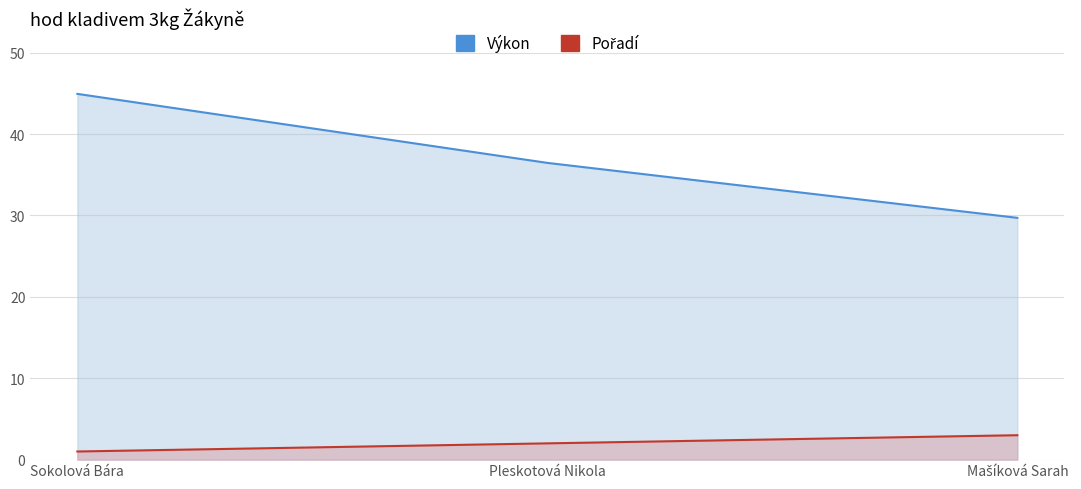

What is the value of the Výkon point at the 3rd from the left?

29.7